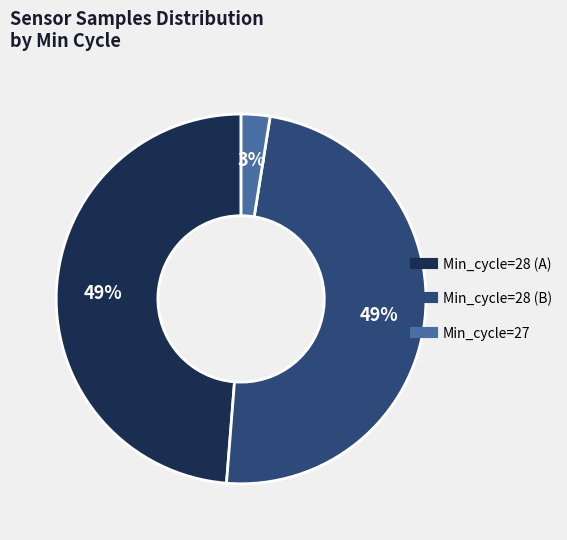

To the nearest percent, what is the difference between the largest and smallest slice percentages?

46%